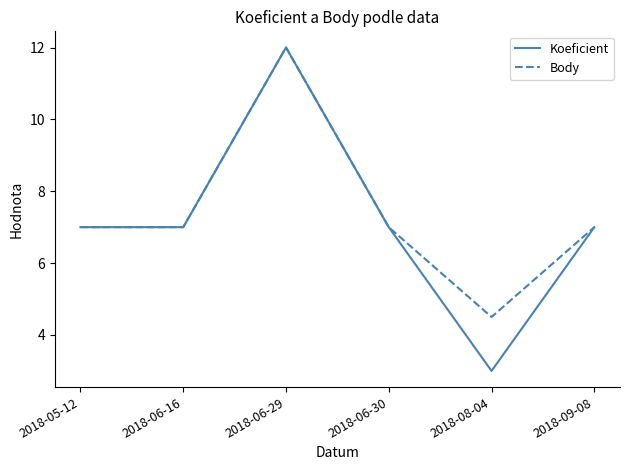

What is the smallest value displayed?

3.0